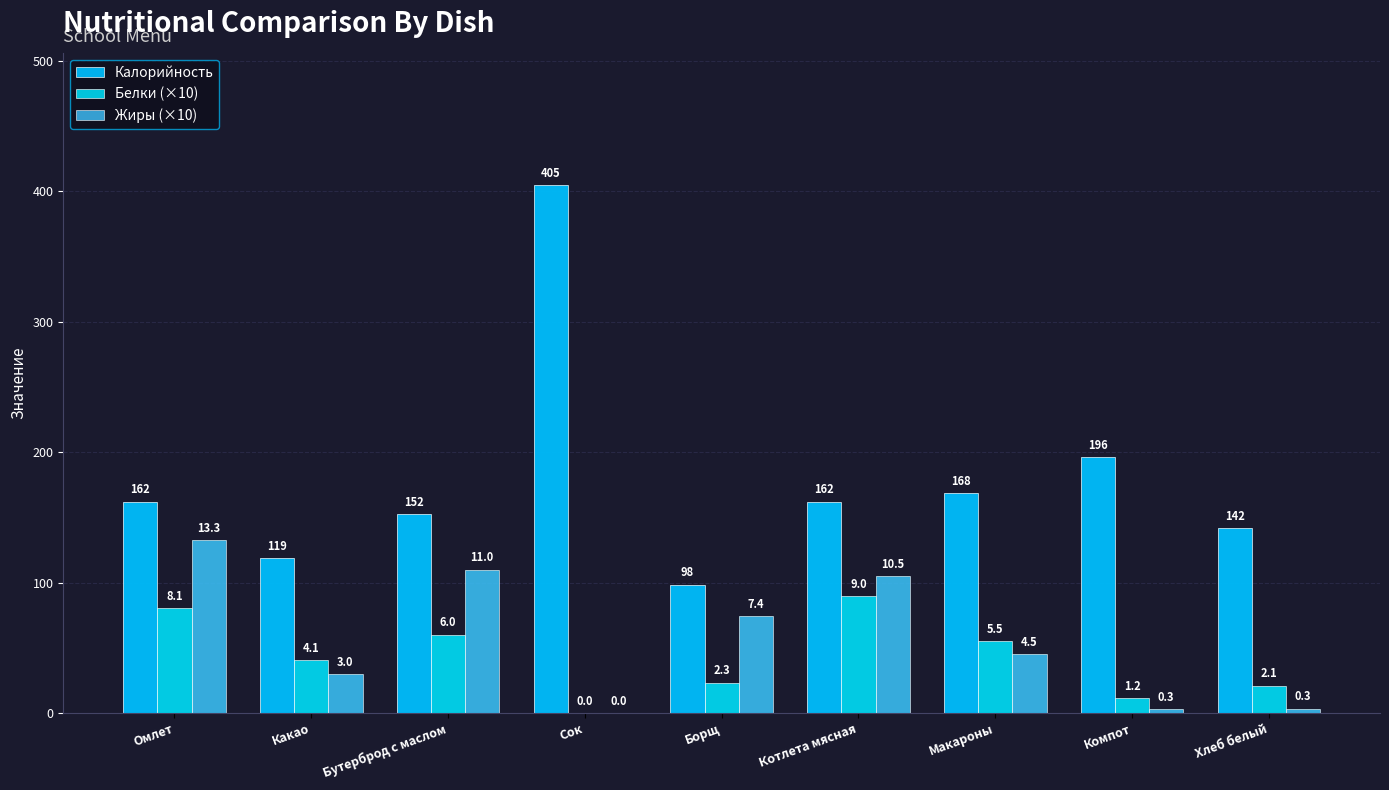

Which series changed the most between Какао and Макароны?

Калорийность